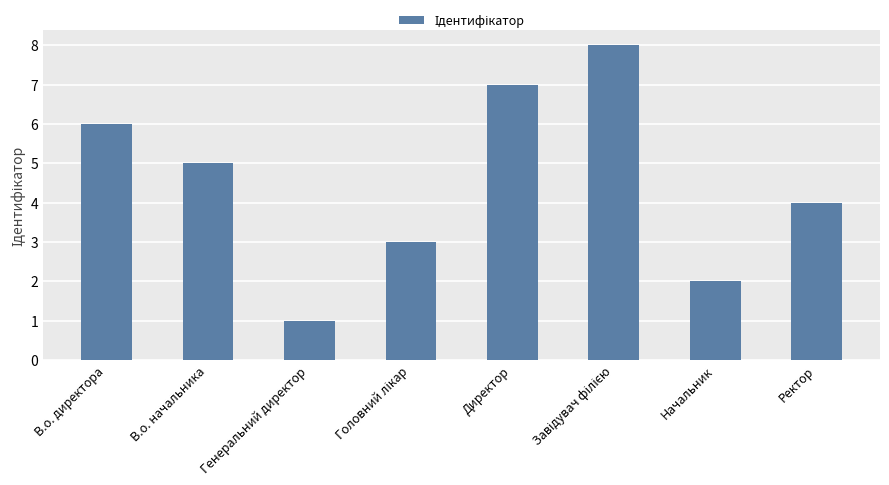

Does the chart contain any negative values?

No